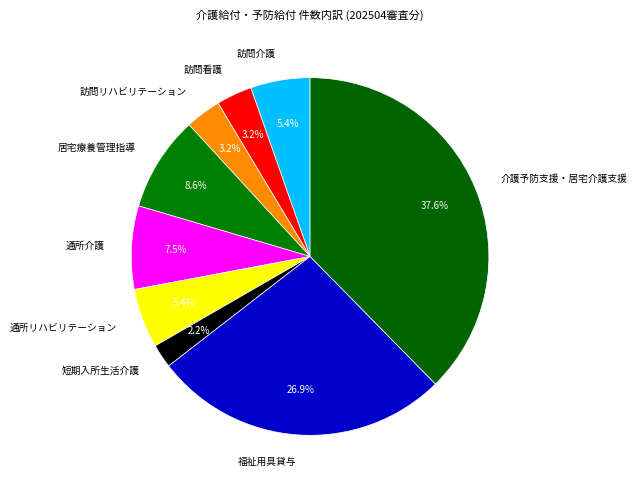

Is it true that 福祉用具貸与 is 27% of the pie?

True